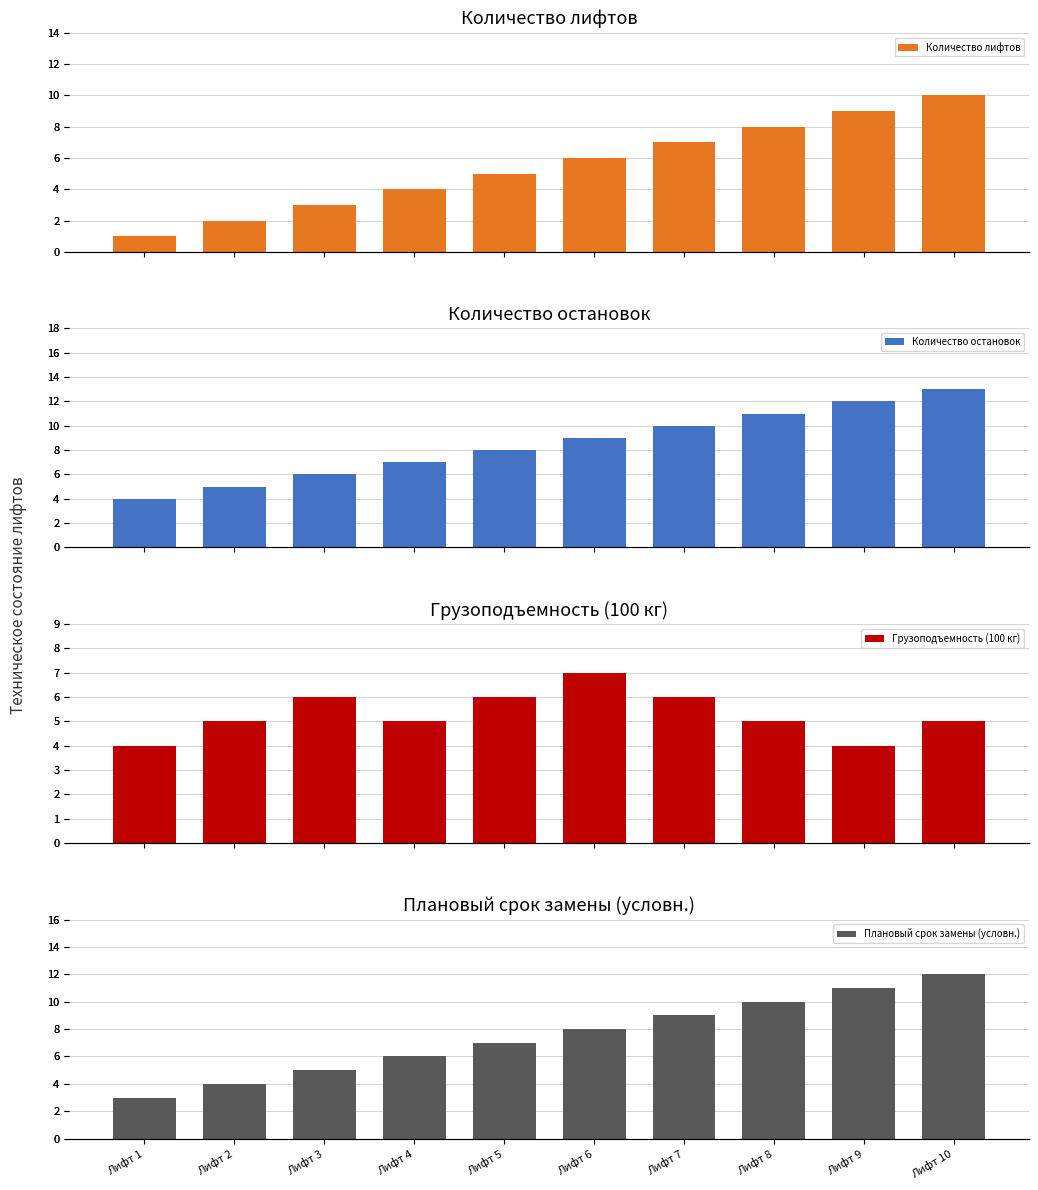

Is it true that Грузоподъемность (100 кг) equals 6 at Лифт 3?

True